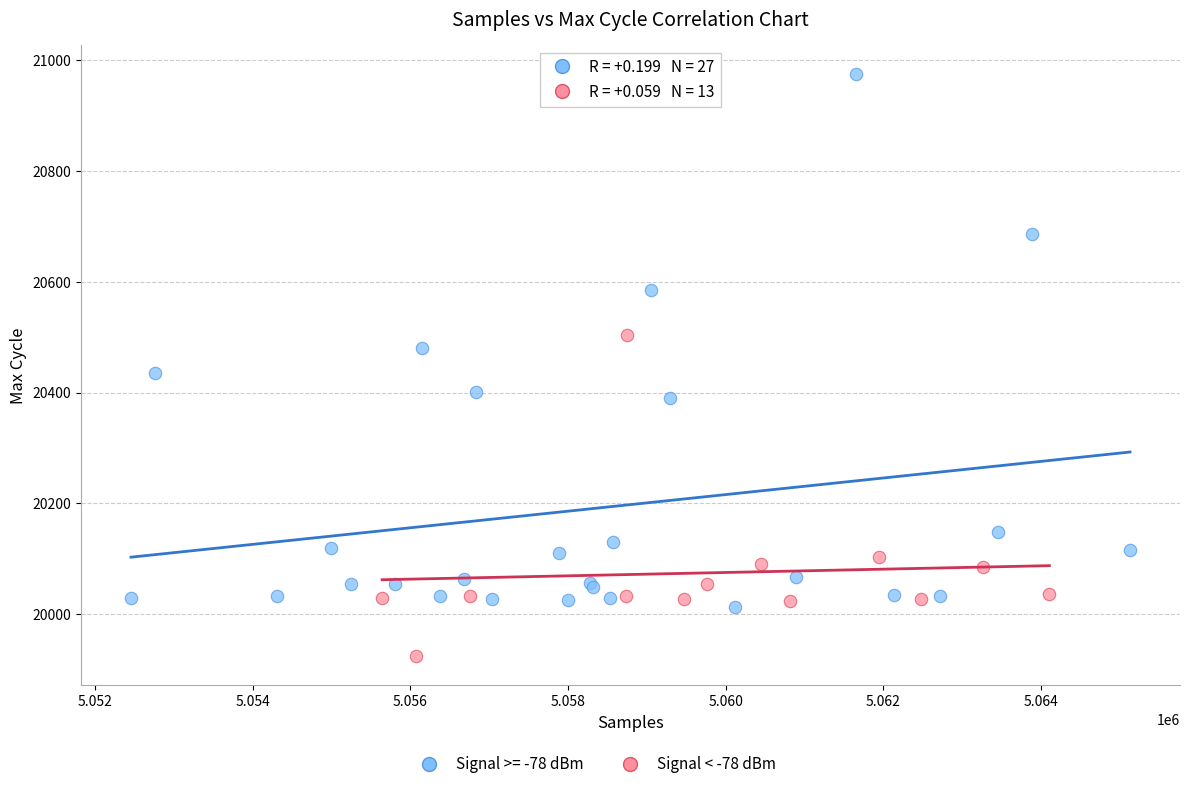

Which series reaches the maximum Y coordinate?

Signal >= -78 dBm